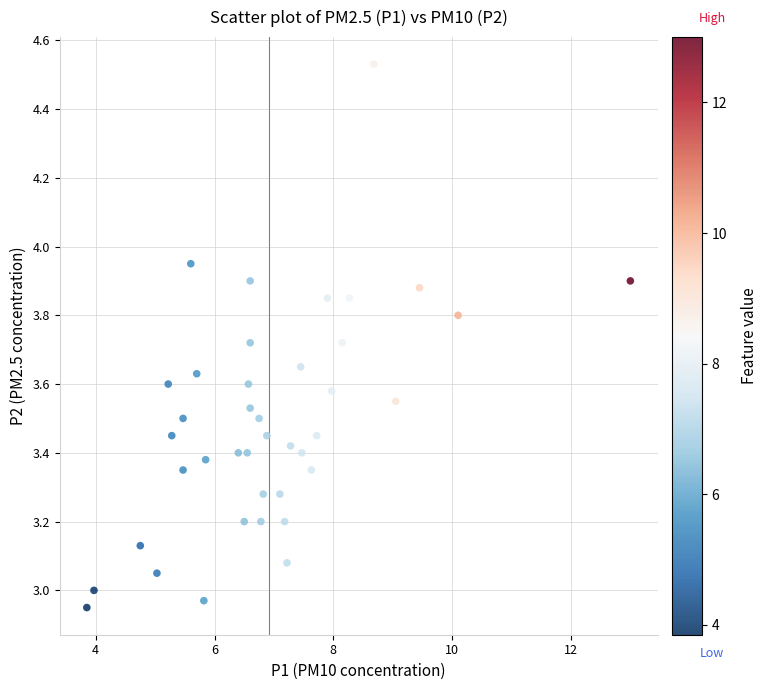

What is the range of Y values (max minus min)?

1.6